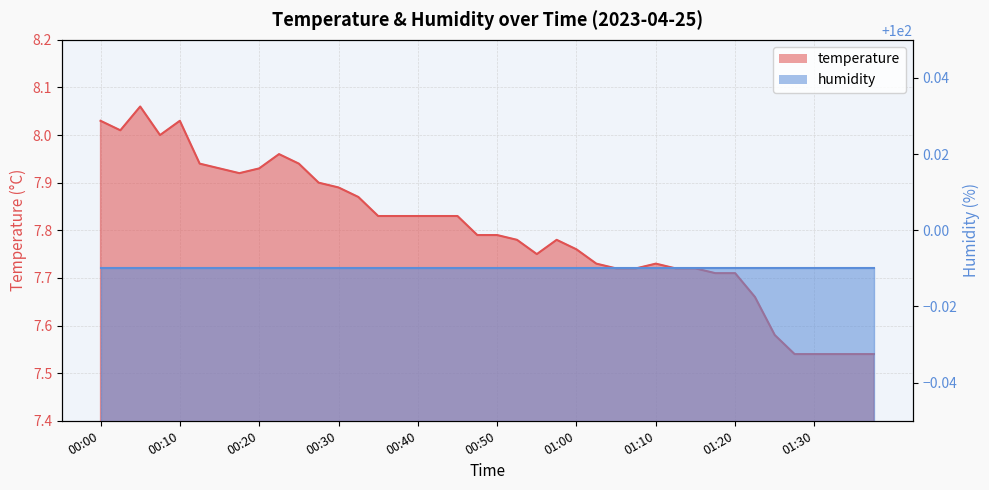

At which category does the data reach its first local peak?

00:05